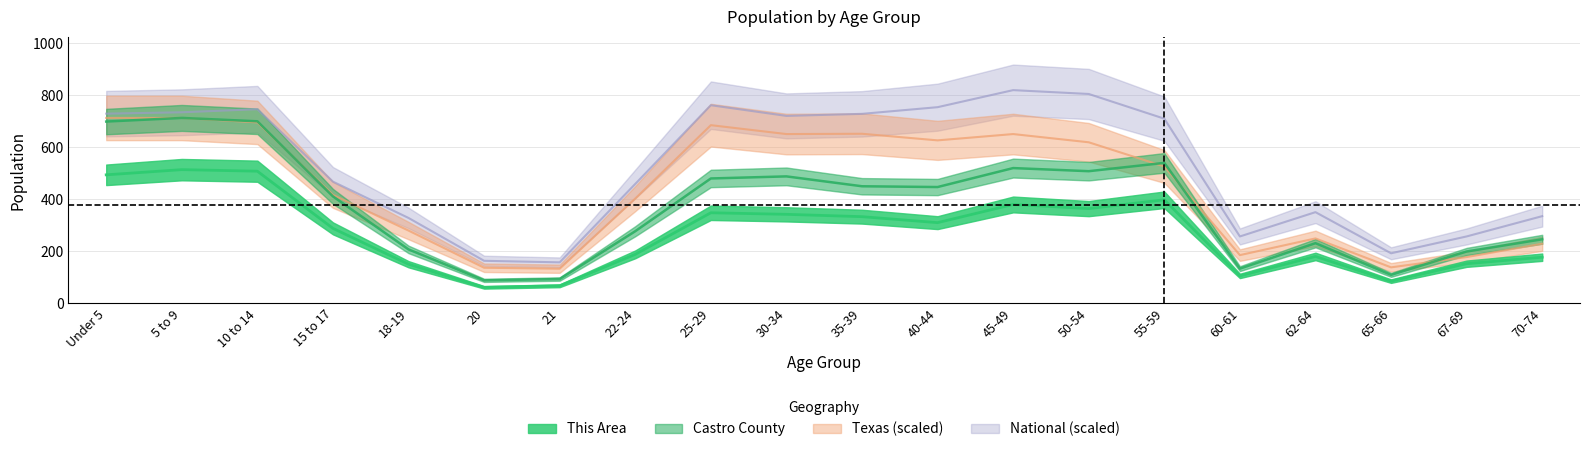

What is the difference between the highest and lowest values at 40-44?

444.3